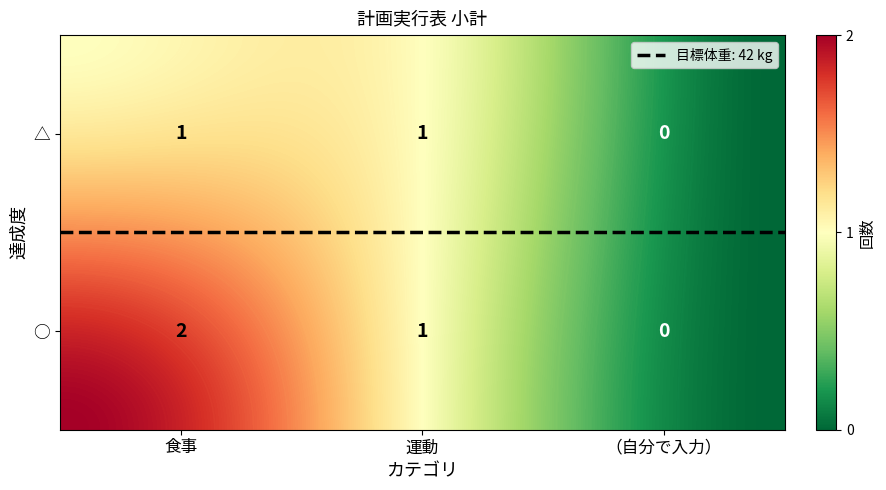

What is the difference between the maximum and minimum values in the 食事 series?

1